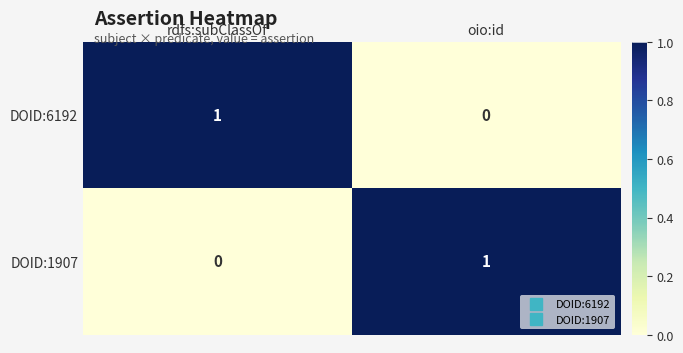

The DOID:6192 series shows 0 at oio:id. True or false?

True